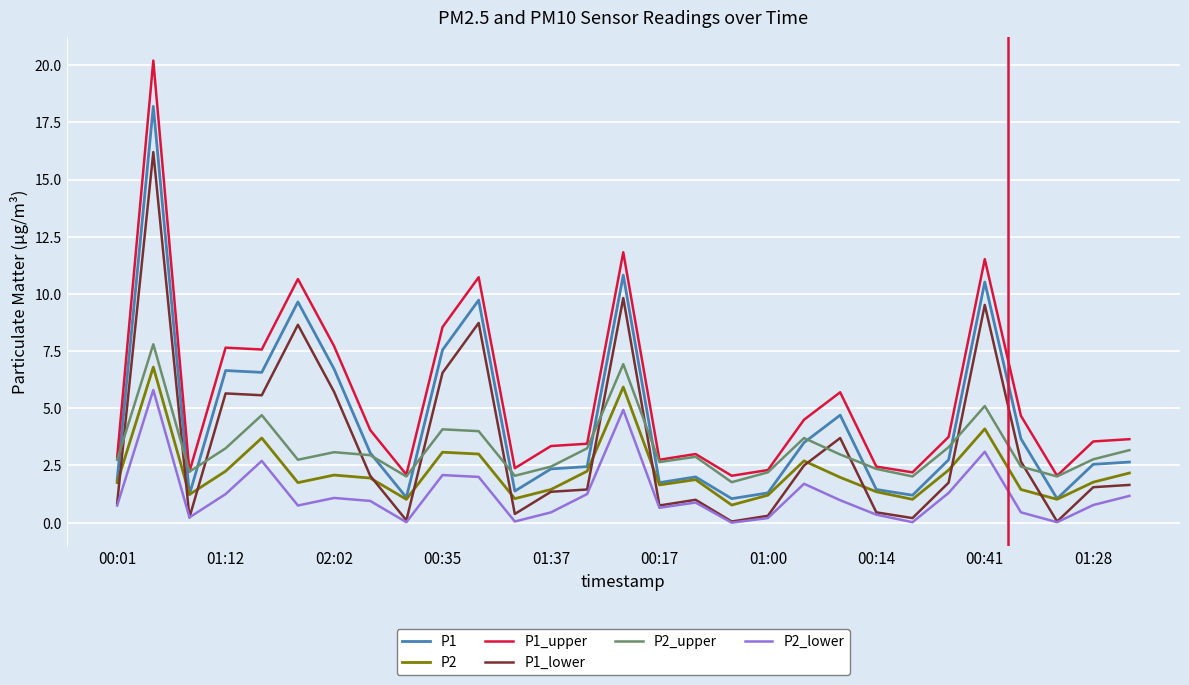

Is this an area chart (filled region under the line)?

No